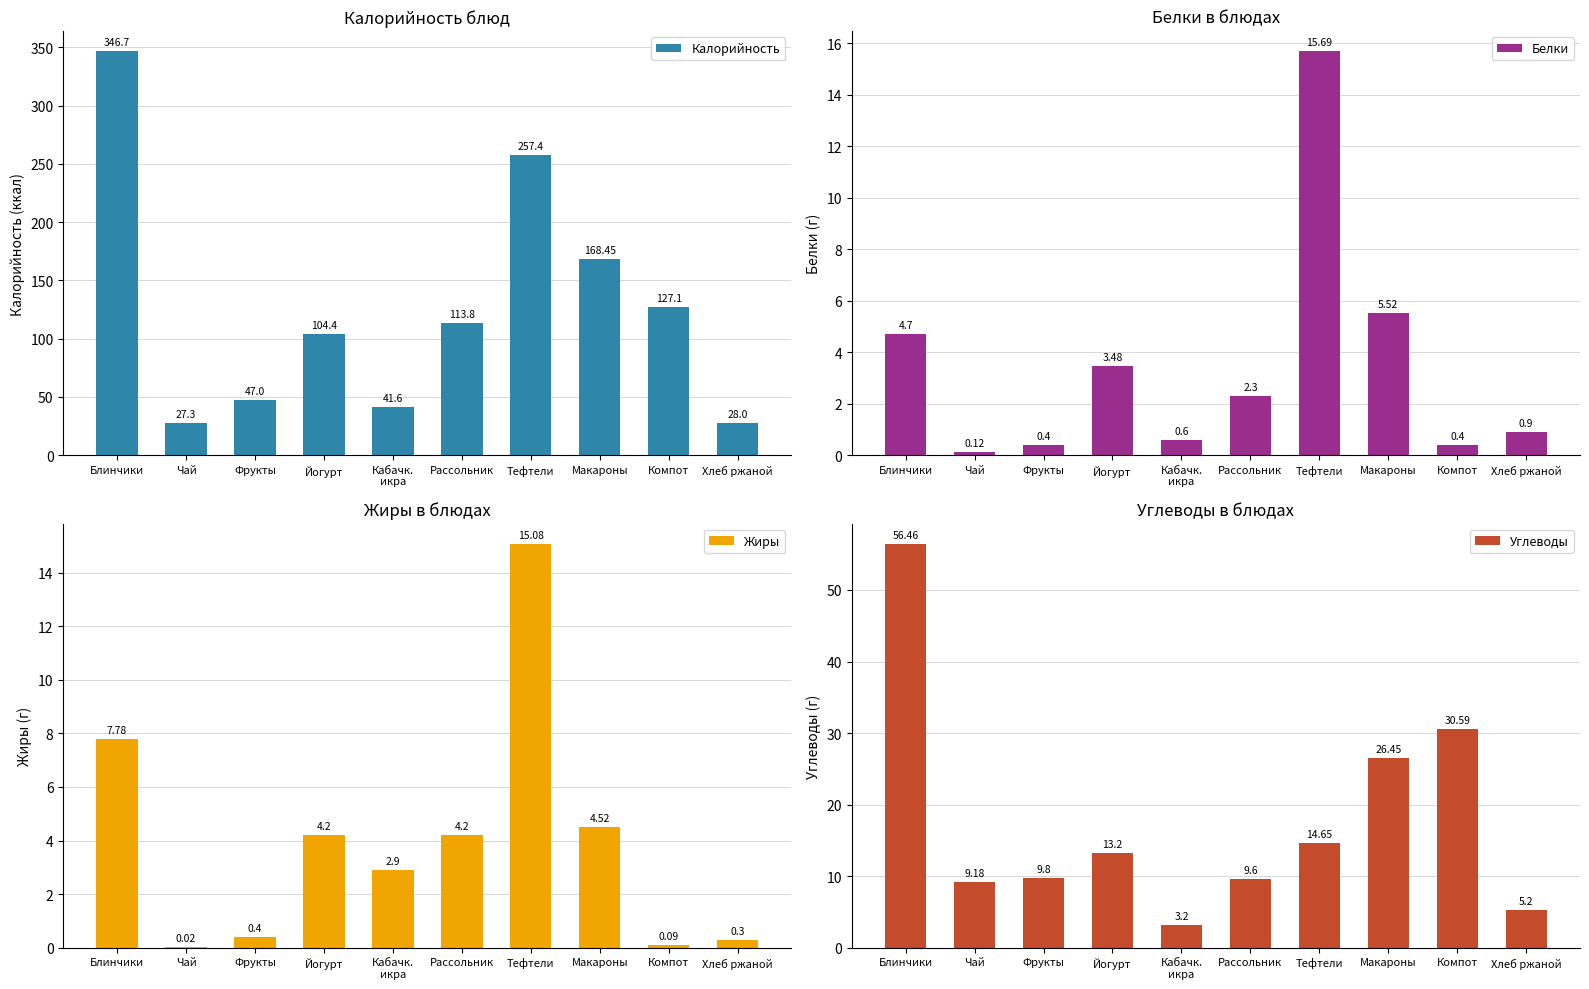

What is the label of the 5th bar from the left?

Кабачк.
икра